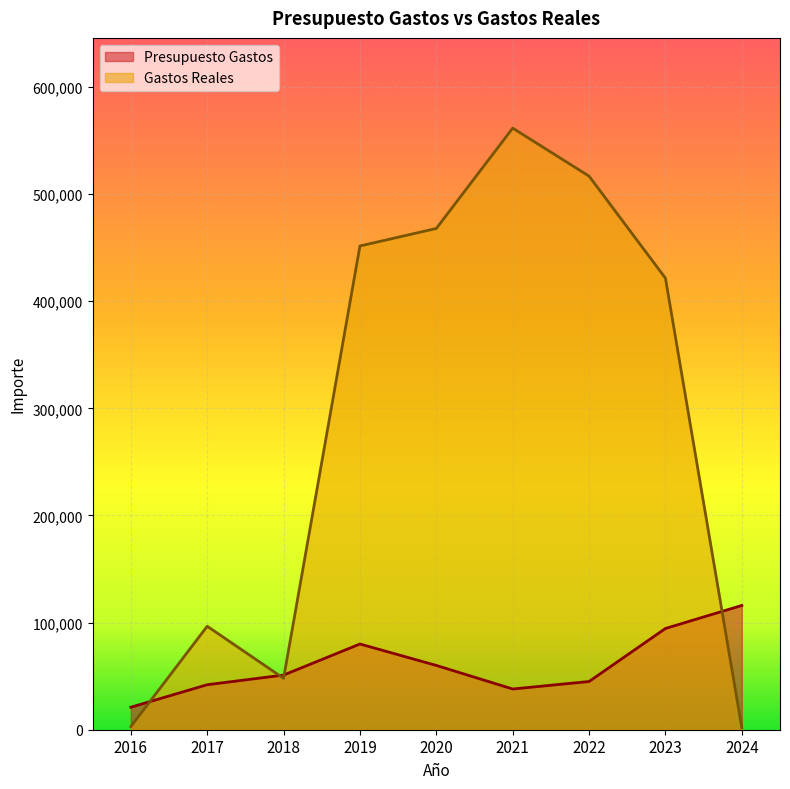

What is the maximum value for Presupuesto Gastos?

116000.0